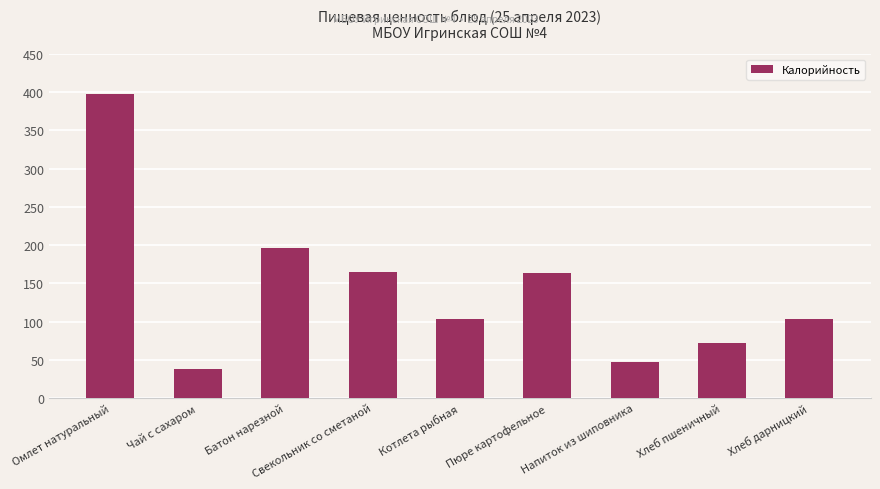

The chart shows a value of 38.0 at Чай с сахаром. True or false?

True